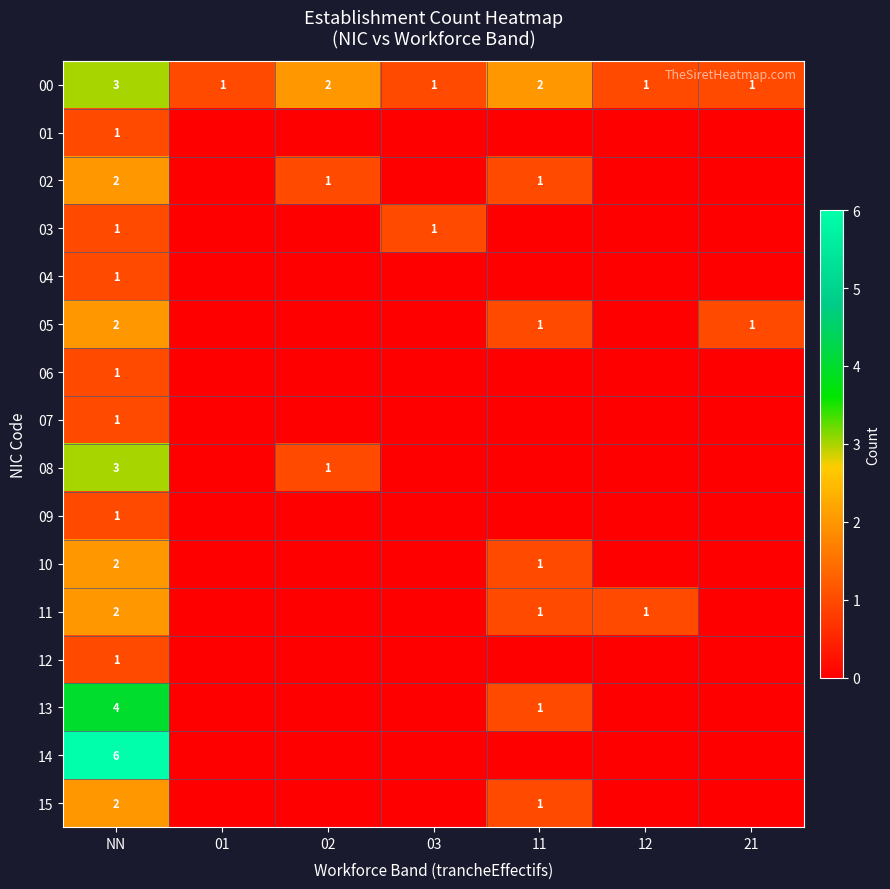

The value of 02 at NN is 2. True or false?

True